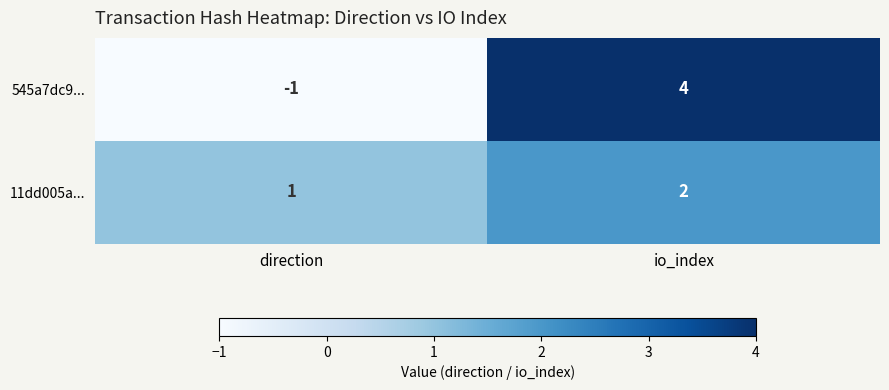

Count the number of data series in this chart.

2